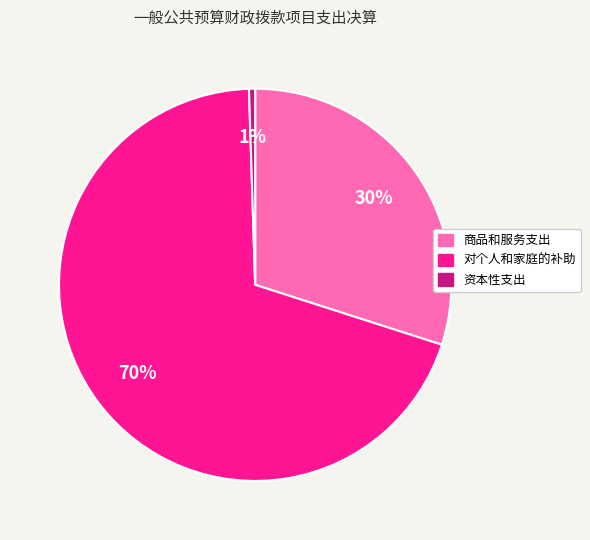

True or false: 对个人和家庭的补助 accounts for 76% of the total.

False